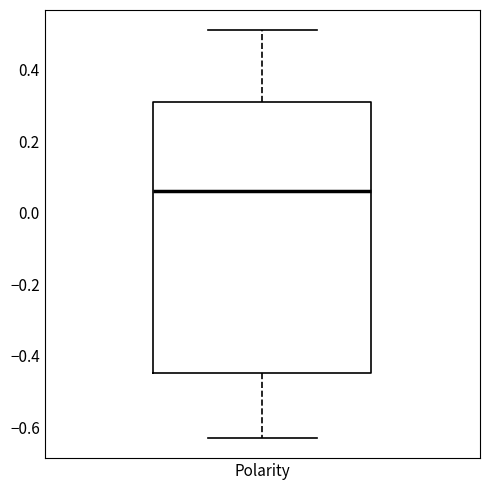

Transcribe this box plot: give where the median line is, the range the box spans, and where the two whiskers end, as read against the y-axis. The values are not printed on the chart, so give them approximately, as read against the axis.

median 0.06, box -0.44 to 0.32, whiskers -0.62 to 0.52